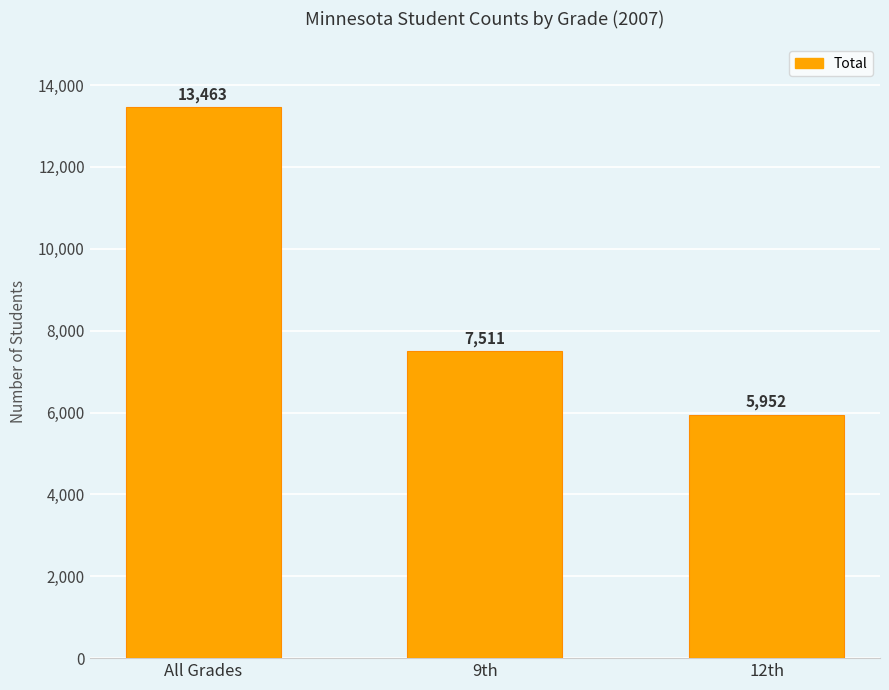

The chart shows a value of 7790 at All Grades. True or false?

False